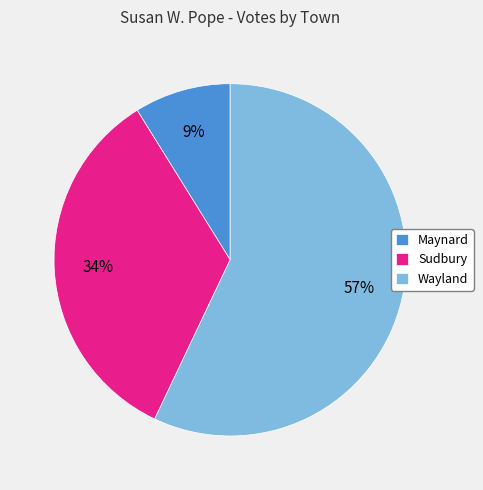

Is the sum of Maynard and Sudbury greater than half?

No